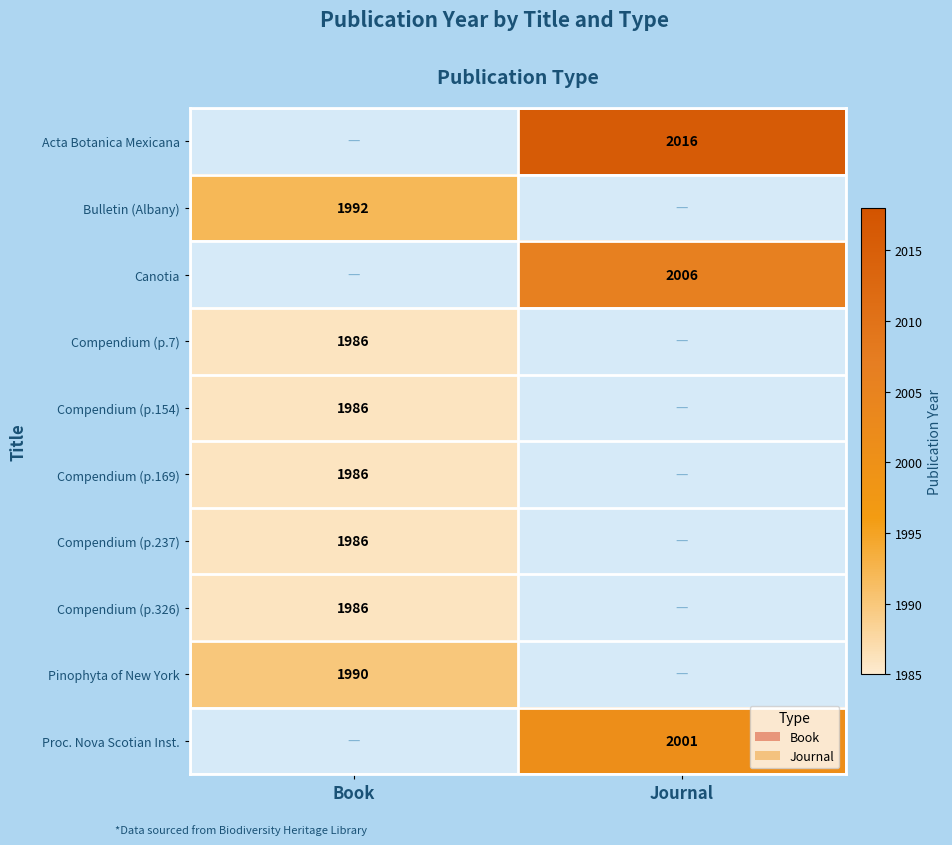

The Compendium (p.169) series shows 3566 at Book. True or false?

False